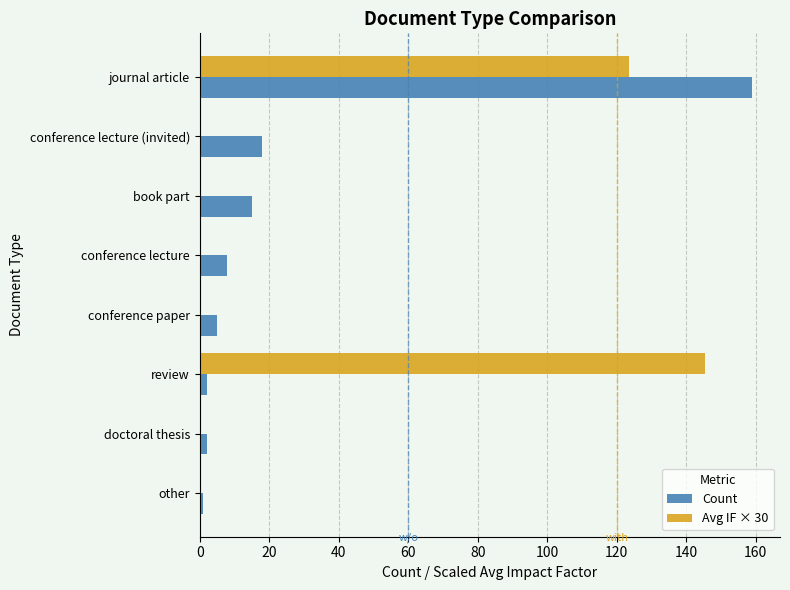

What is the sum of all Count values?

210.0